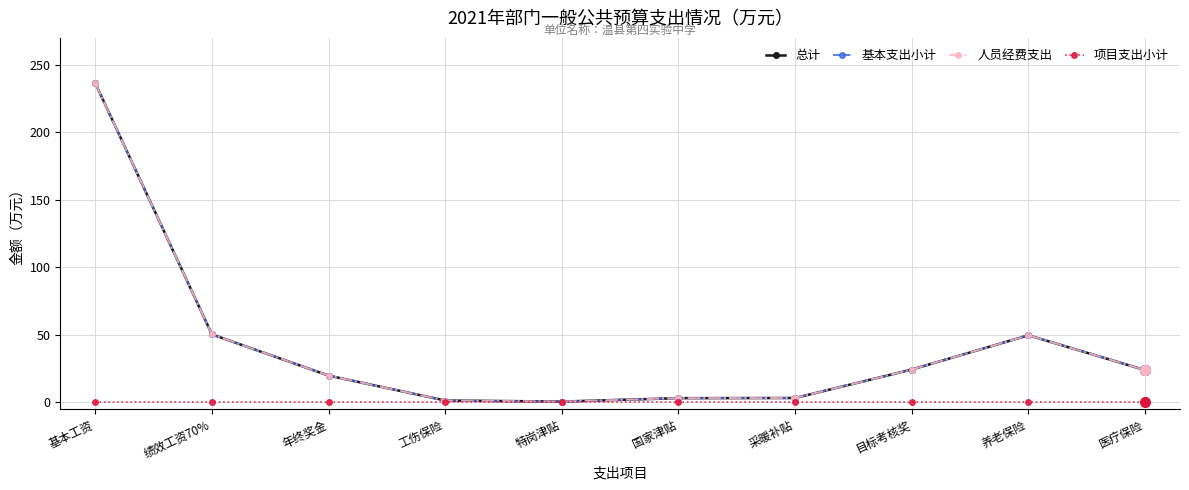

Reading right to left, transcribe all the data shown in this chart.

总计: 23.8	49.6	24.2	3.1	3.0	0.5	1.2	19.7	50.3	236.5
基本支出小计: 23.8	49.6	24.2	3.1	3.0	0.5	1.2	19.7	50.3	236.5
人员经费支出: 23.8	49.6	24.2	3.1	3.0	0.5	1.2	19.7	50.3	236.5
项目支出小计: 0.0	0.0	0.0	0.0	0.0	0.0	0.0	0.0	0.0	0.0